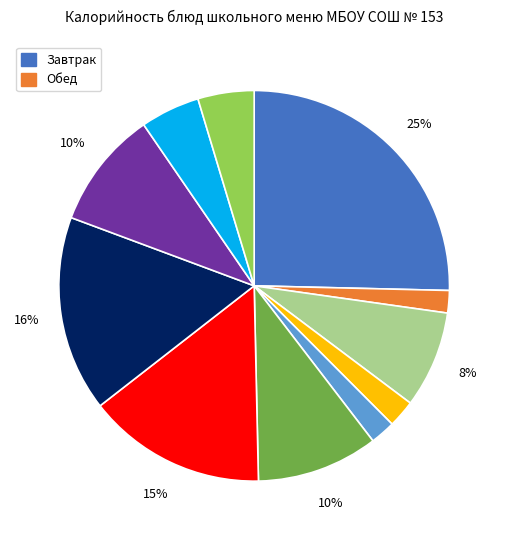

Does any single category account for the majority?

No